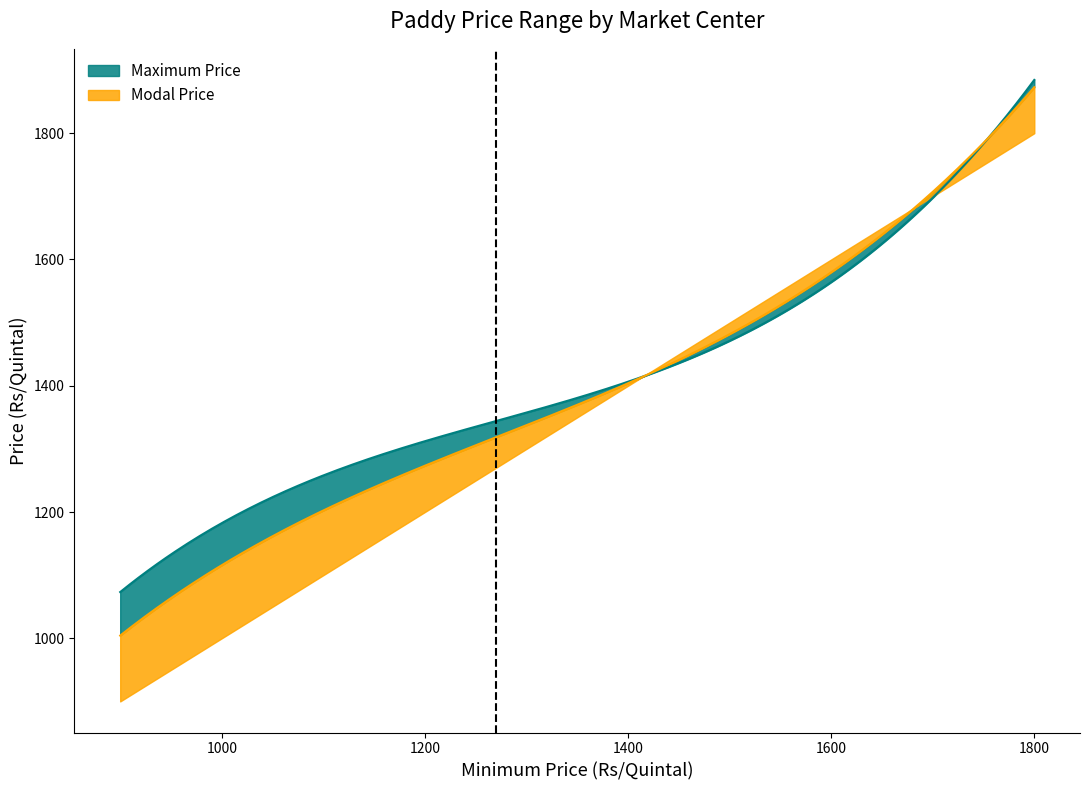

Which series has the largest range (max minus min)?

Modal Price